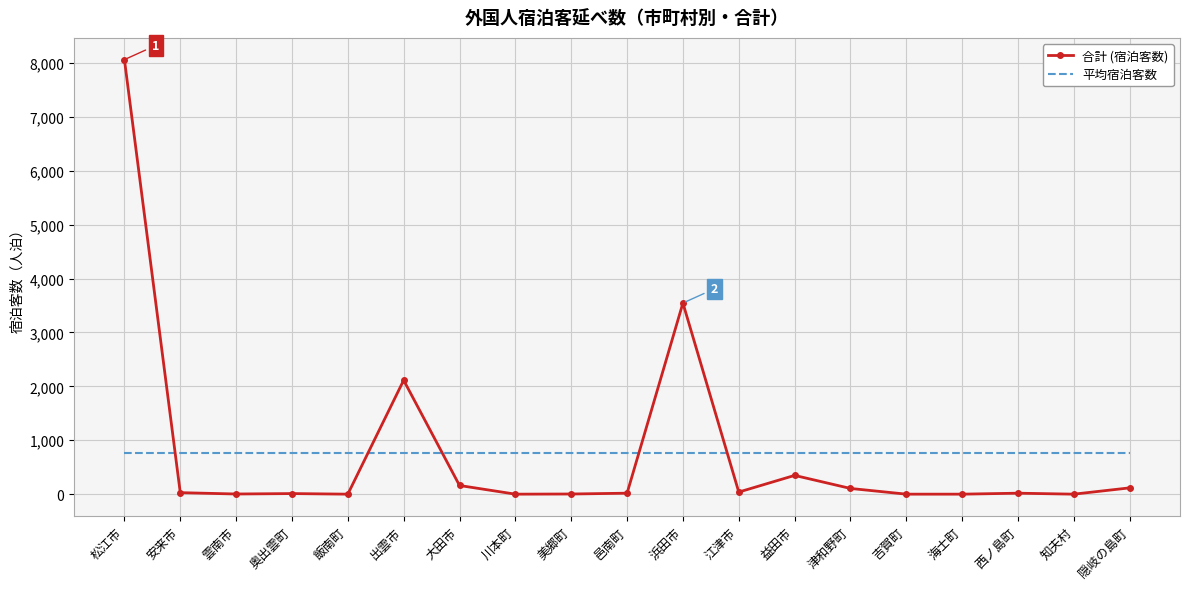

The value of 平均宿泊客数 at 吉賀町 is 349.0. True or false?

False